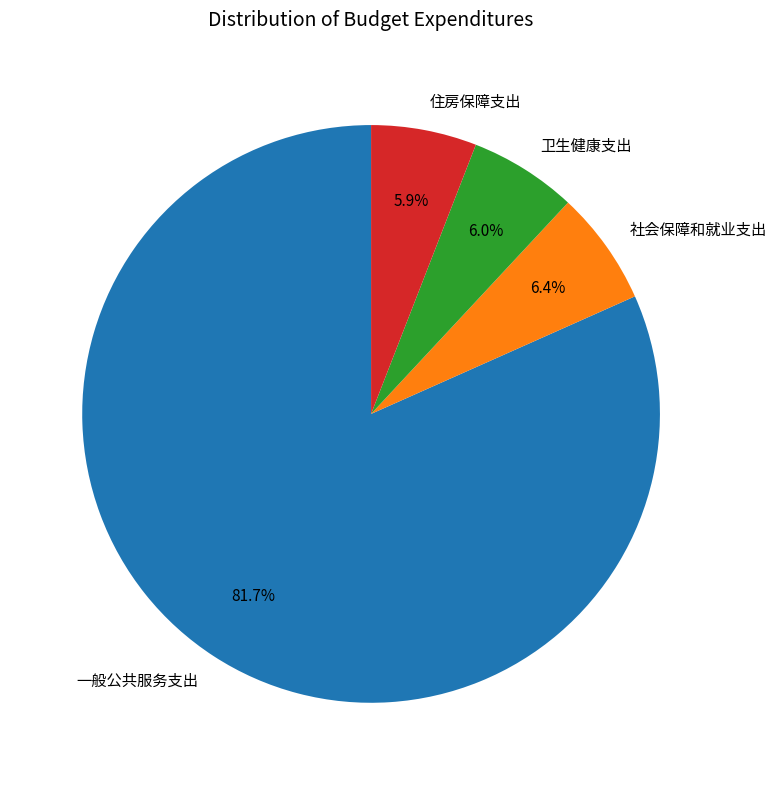

Which slice represents more than half of the pie?

一般公共服务支出